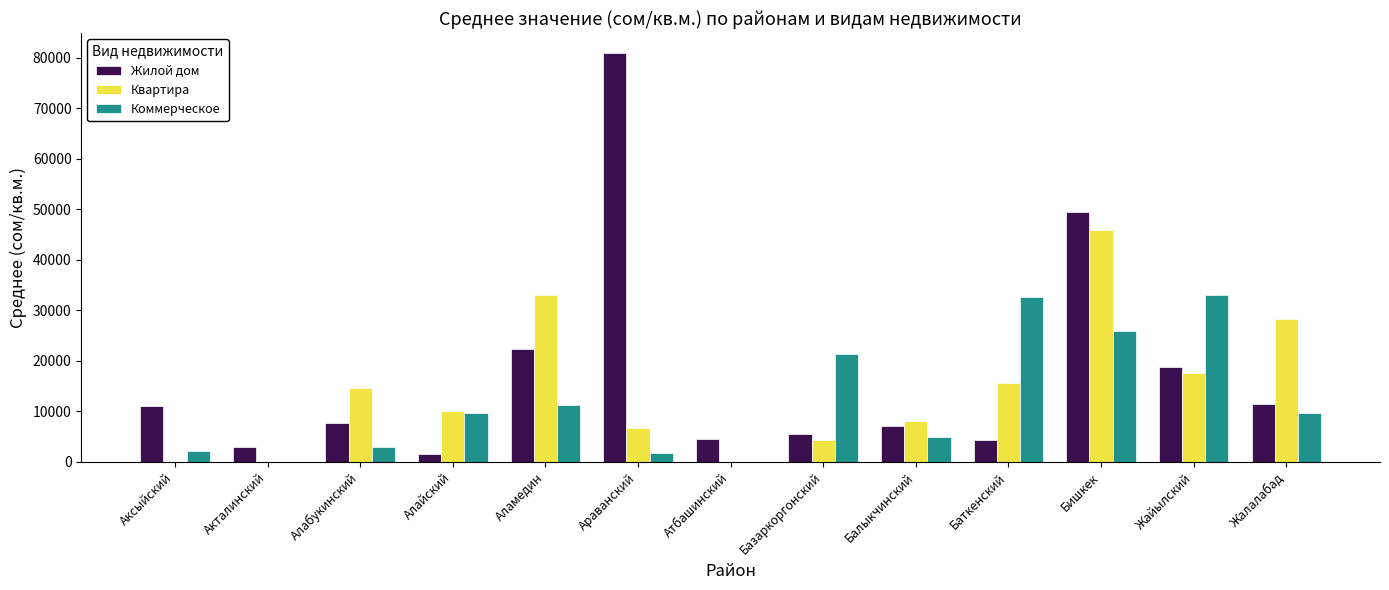

At which category is the sum across all series the highest?

Бишкек